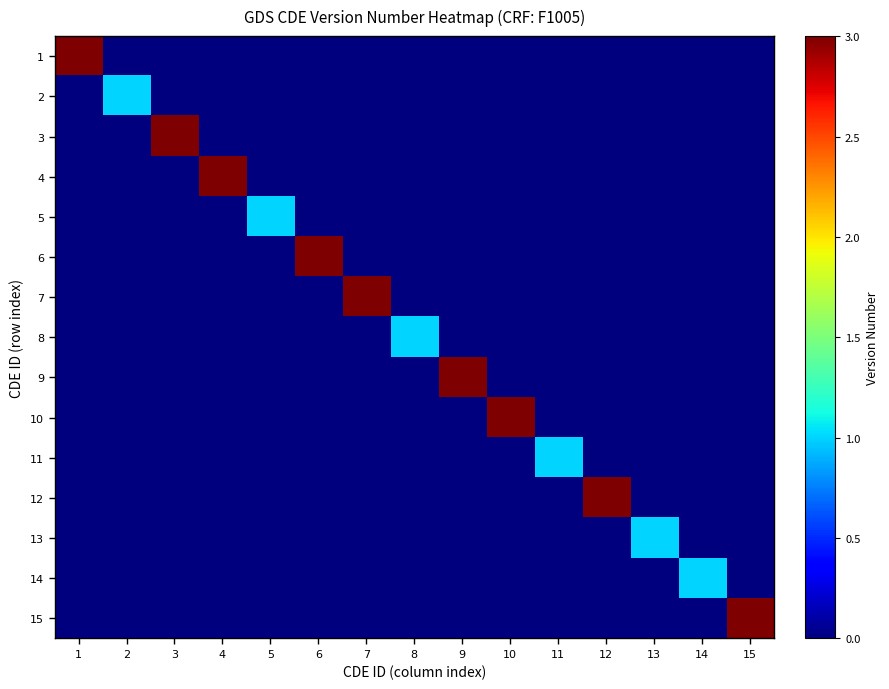

Which series has the largest range (max minus min)?

1